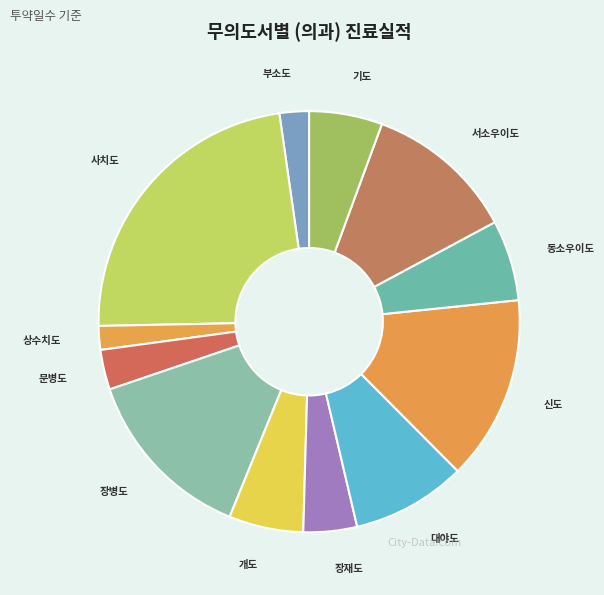

Approximately how many times larger is the value at 부소도 compared to 개도?

0.4